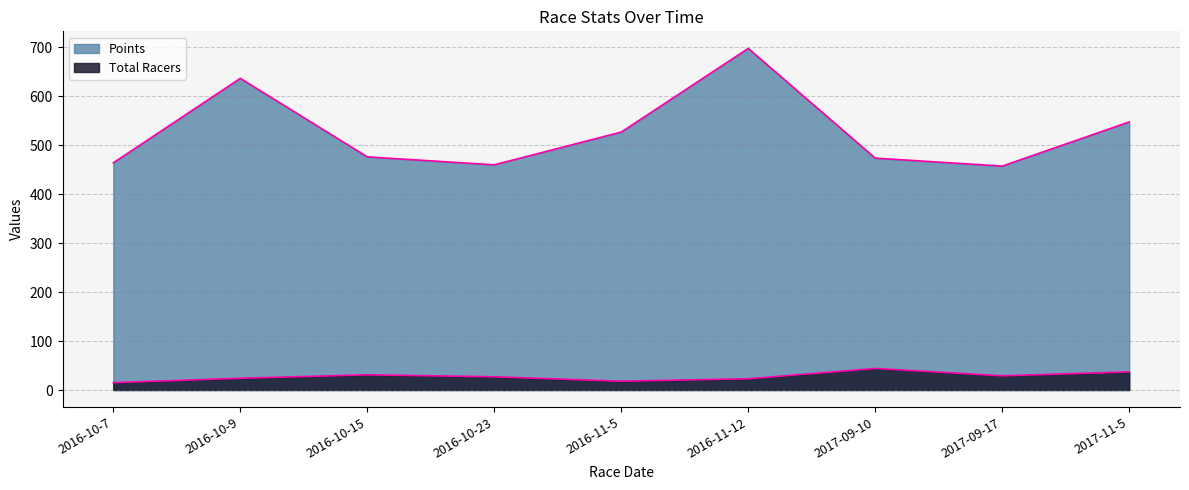

Where is Points nearest to the value 577?

2017-11-5